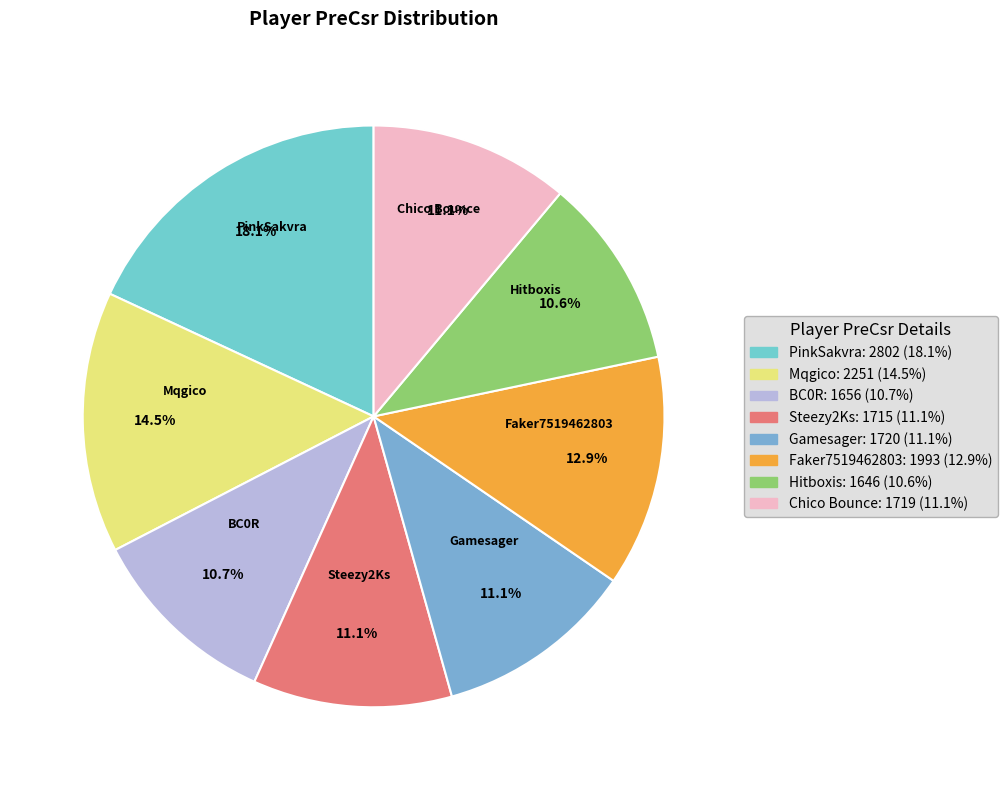

What percentage is NOT represented by Hitboxis?

89.4%